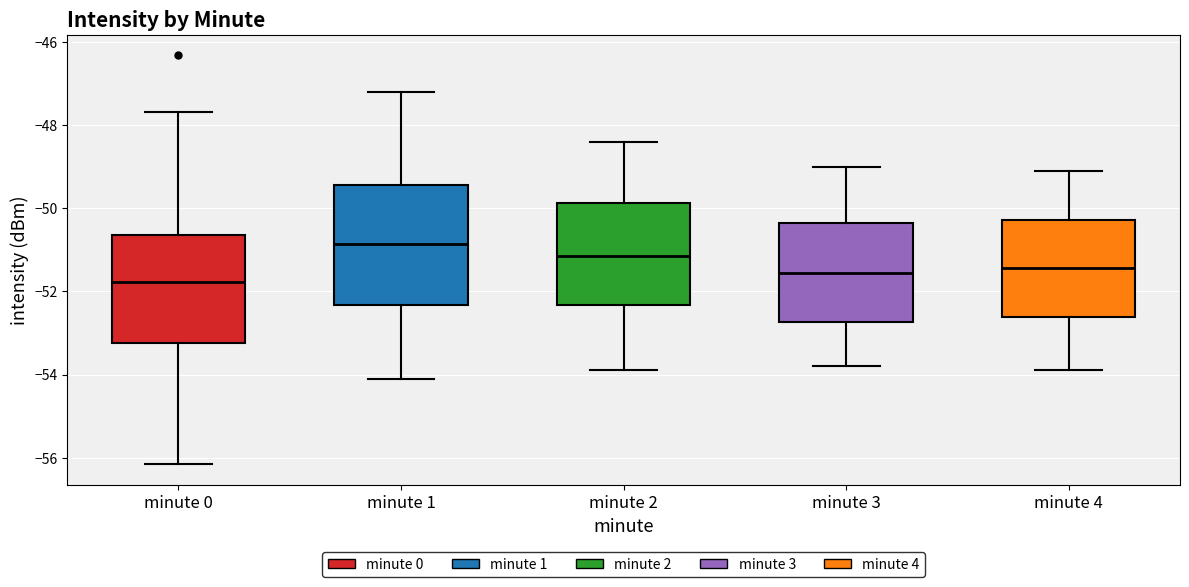

Where does the median line of the box for minute 1 sit on the y-axis? The values are not printed on the chart, so give them approximately, as read against the axis.

-50.8